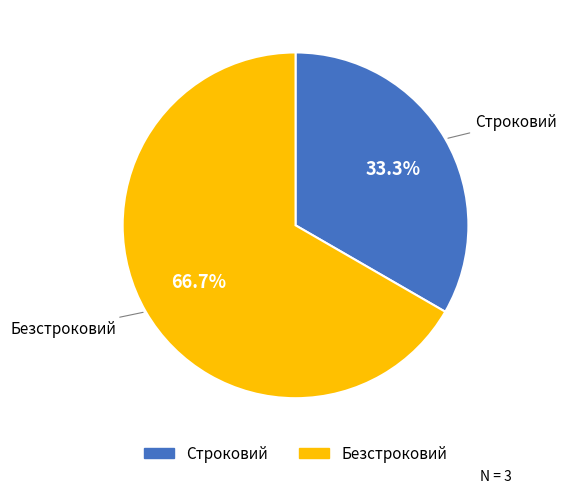

Is there any slice that represents more than half of the pie?

Yes